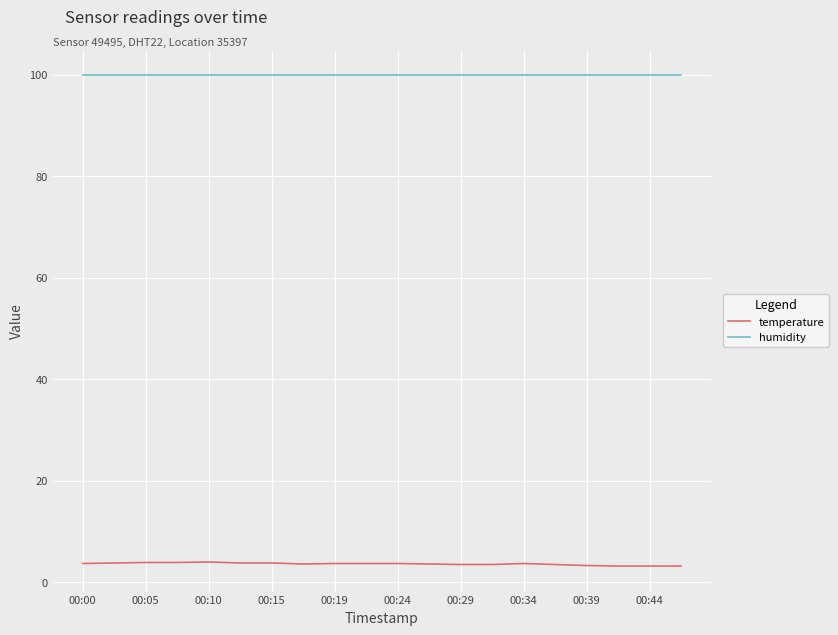

Which series has the largest total across all categories?

humidity